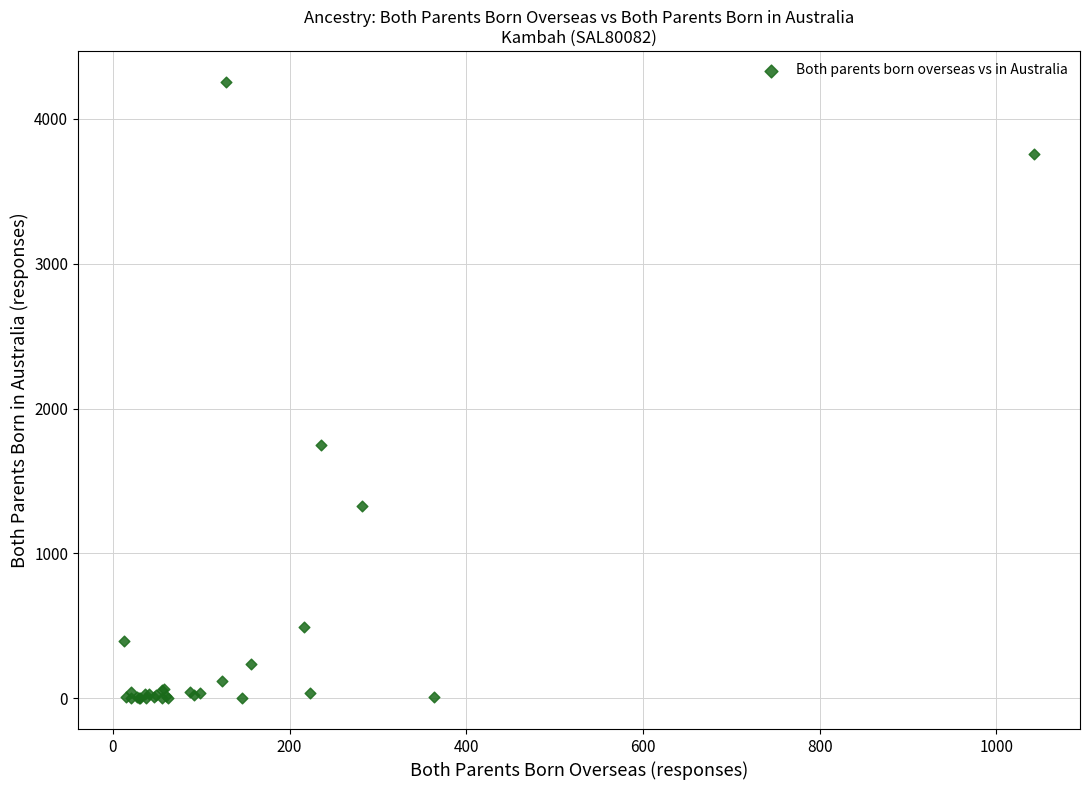

What Y value in the scatter plot is closest to 2128?

1746